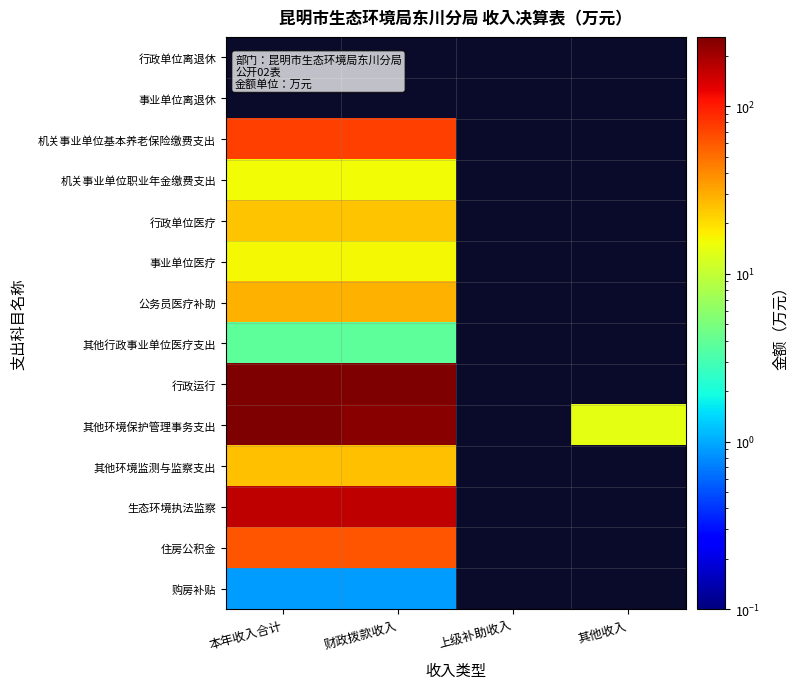

At which label does 其他环境监测与监察支出 reach its peak?

本年收入合计